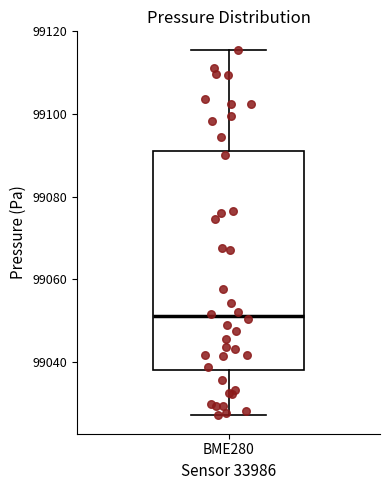

Where does the lower whisker of the box for BME280 end on the y-axis? The values are not printed on the chart, so give them approximately, as read against the axis.

99028